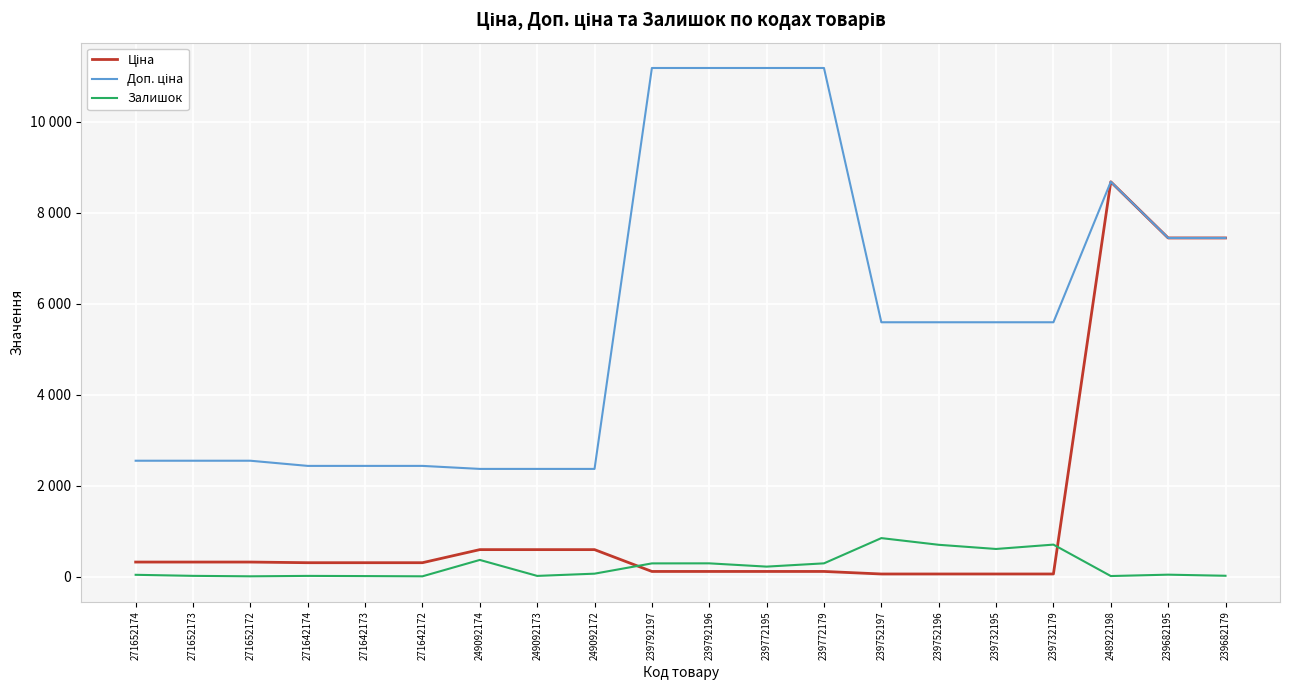

Does the chart have visible grid lines?

Yes